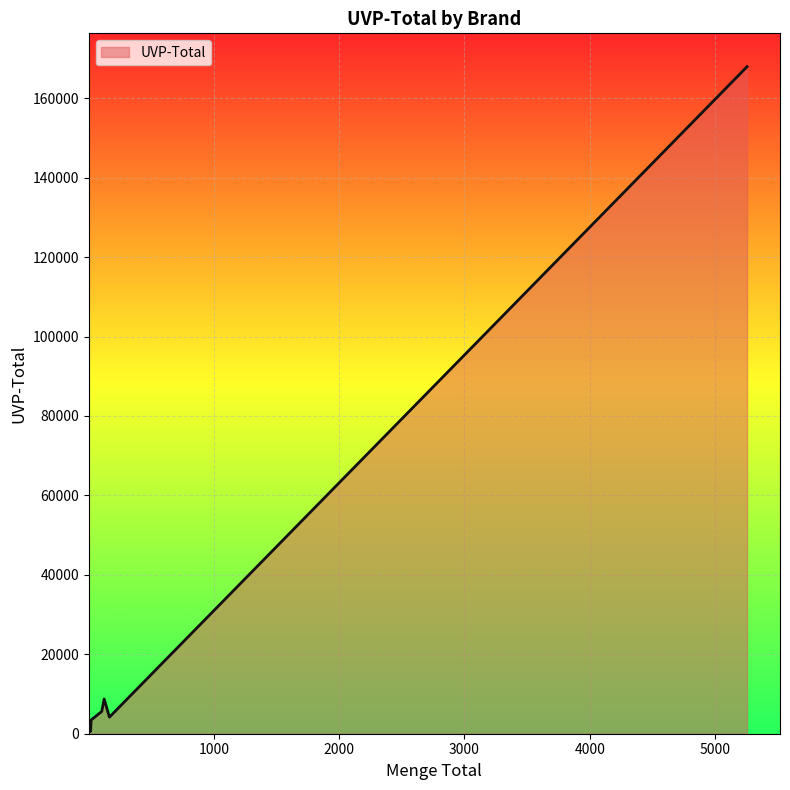

What is the sum of all values?

199227.9